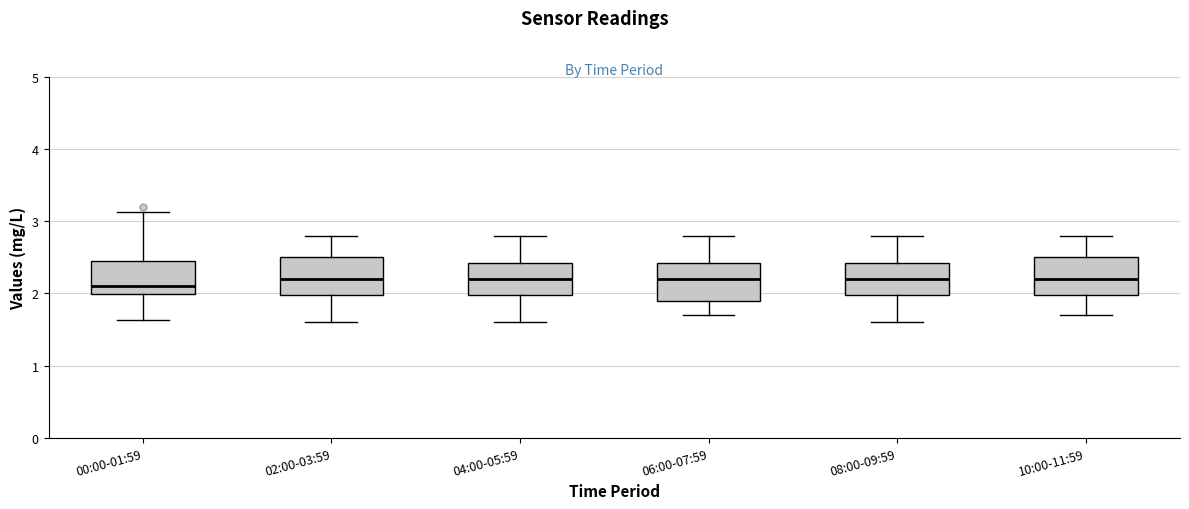

Reading left to right, read every box against the y-axis: the position of its median line, the range the box covers, and the ends of its whiskers. The values are not printed on the chart, so give them approximately, as read against the axis.

00:00-01:59: median 2.1, box 2.0 to 2.4, whiskers 1.6 to 3.1
02:00-03:59: median 2.2, box 2.0 to 2.5, whiskers 1.6 to 2.8
04:00-05:59: median 2.2, box 2.0 to 2.4, whiskers 1.6 to 2.8
06:00-07:59: median 2.2, box 1.9 to 2.4, whiskers 1.7 to 2.8
08:00-09:59: median 2.2, box 2.0 to 2.4, whiskers 1.6 to 2.8
10:00-11:59: median 2.2, box 2.0 to 2.5, whiskers 1.7 to 2.8